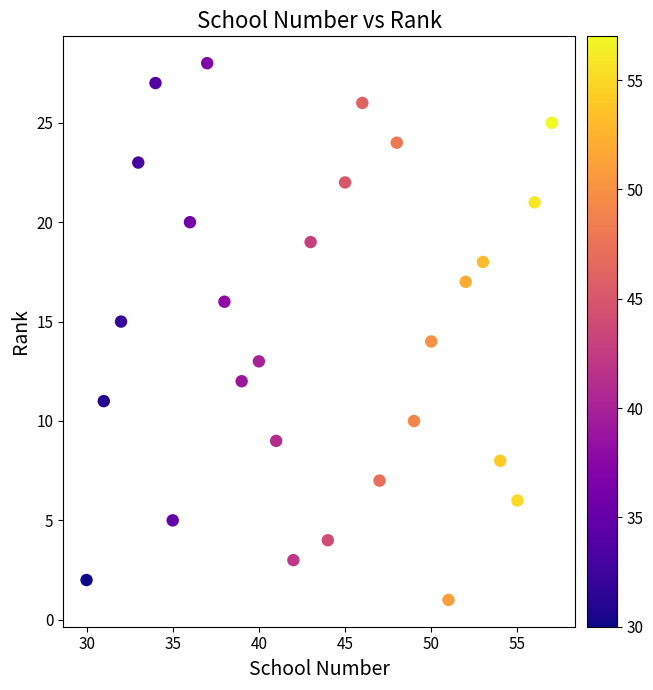

What is the range of X values (max minus min)?

27